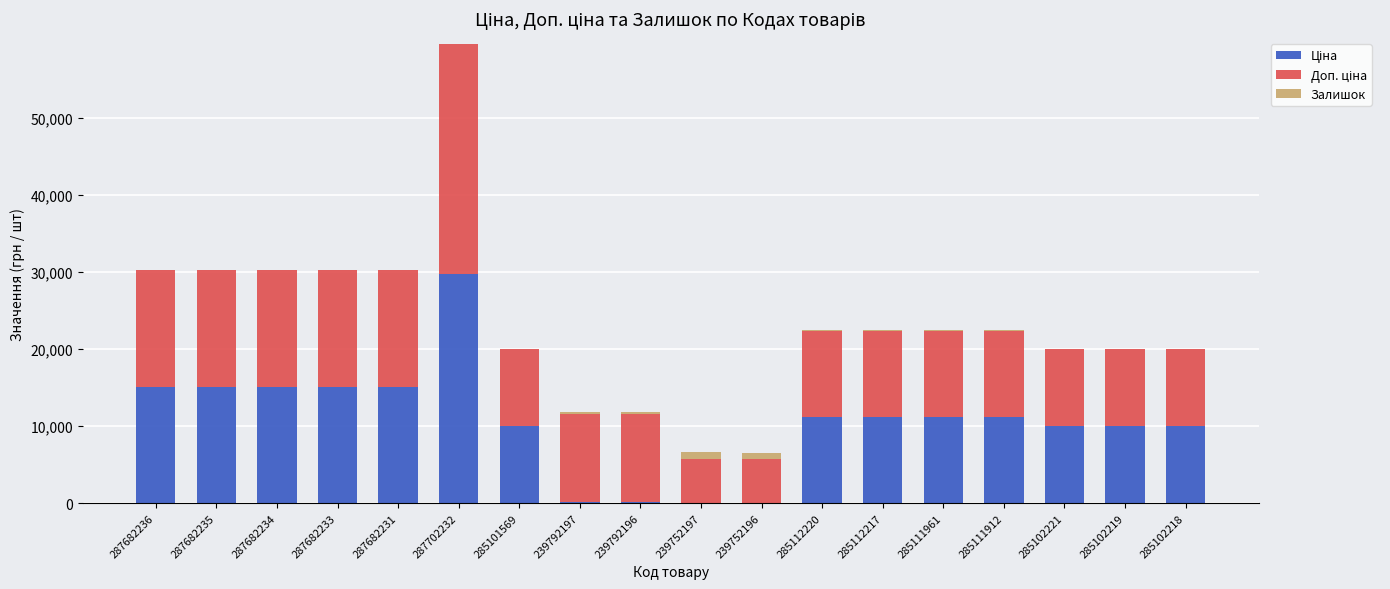

At which category is the sum across all series the highest?

287702232